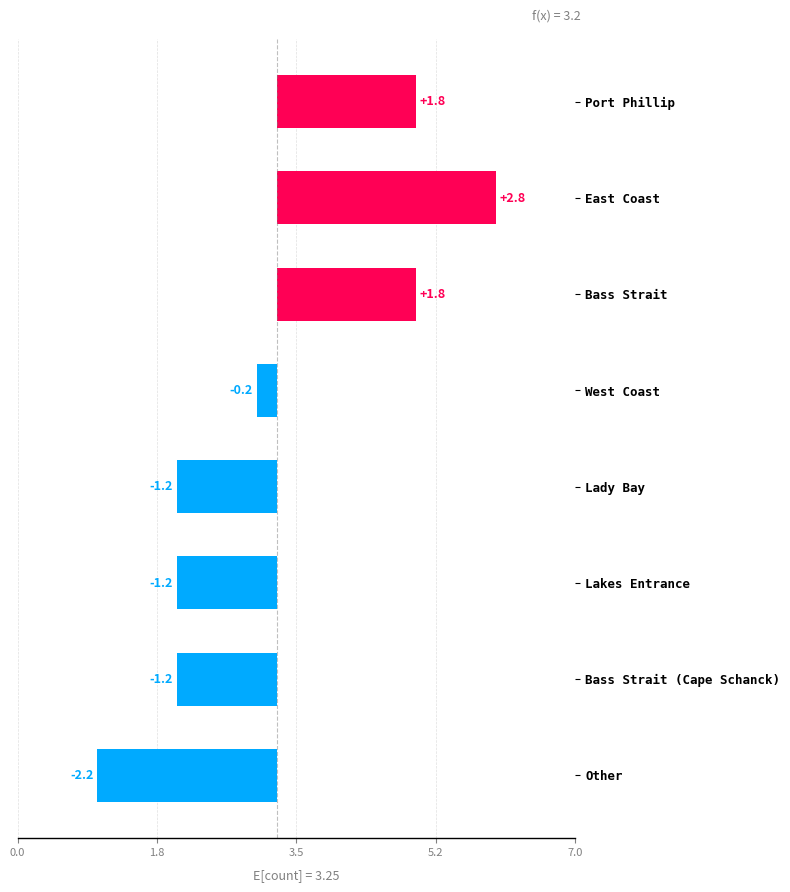

What position from the left is Lakes Entrance?

6